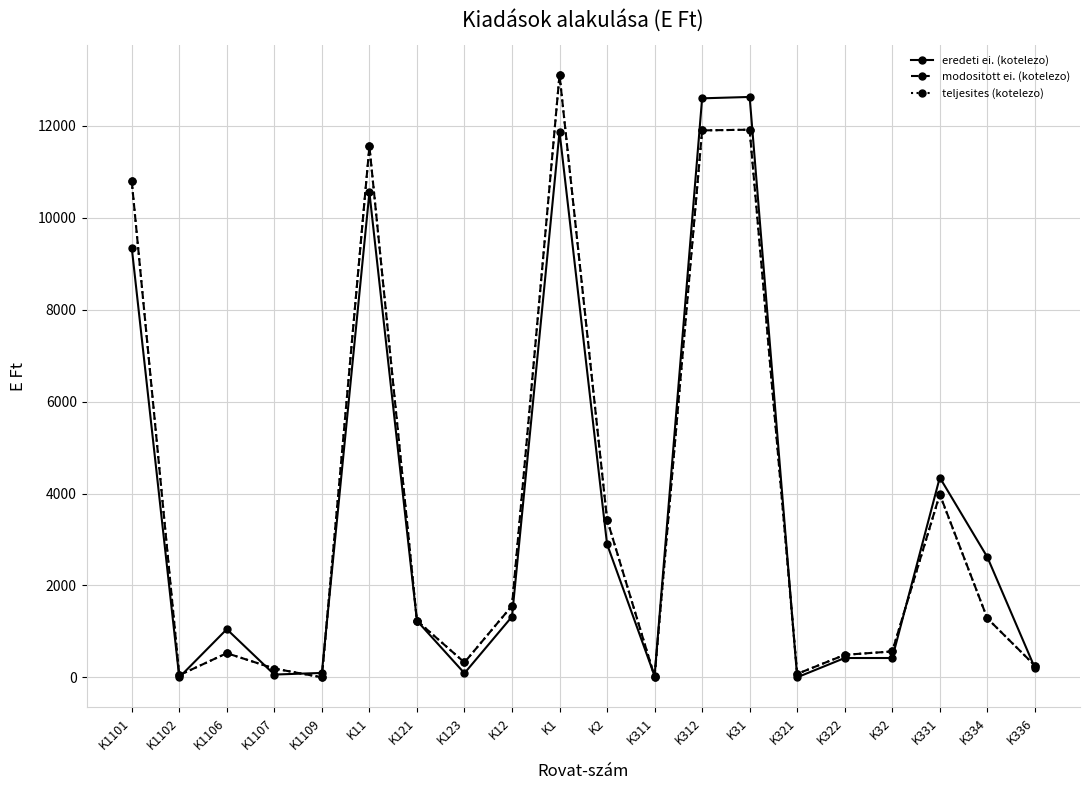

What are all the series names shown in the legend?

eredeti ei. (kotelezo), modositott ei. (kotelezo), teljesites (kotelezo)